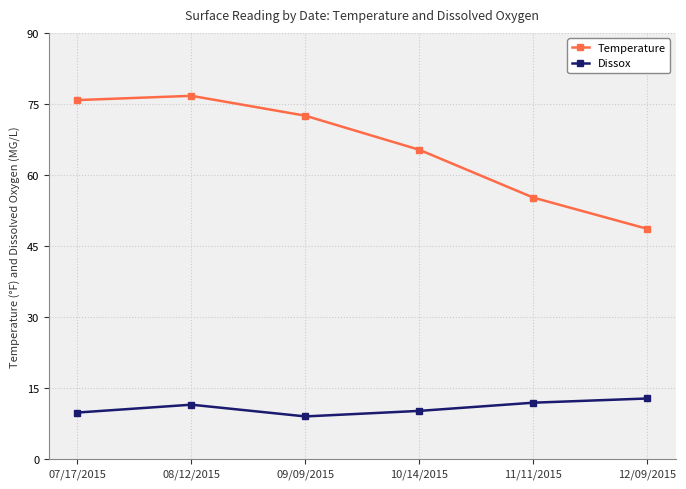

What are all the series names shown in the legend?

Temperature, Dissox